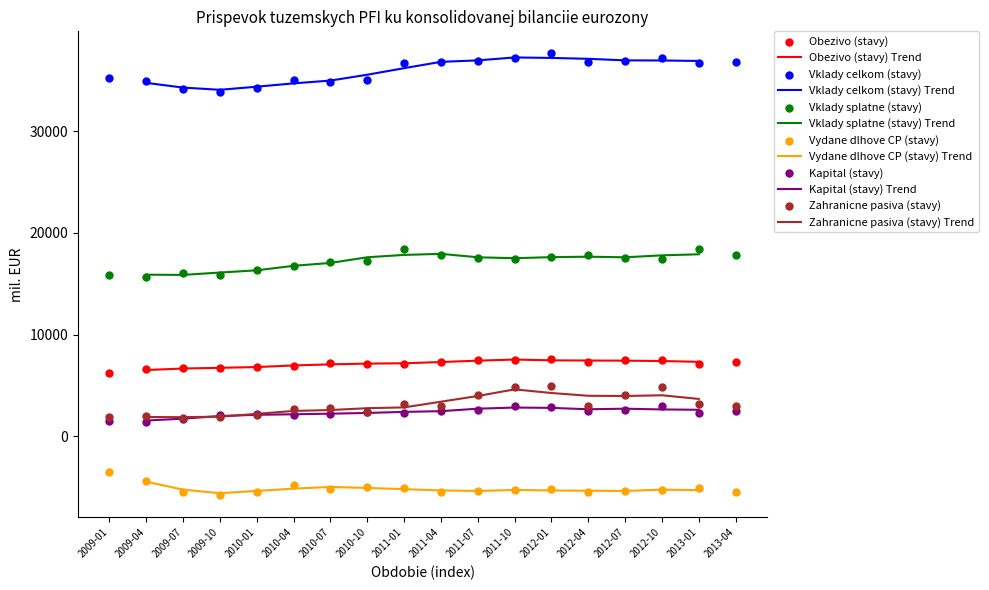

Which series has the largest total across all categories?

Vklady celkom (stavy)